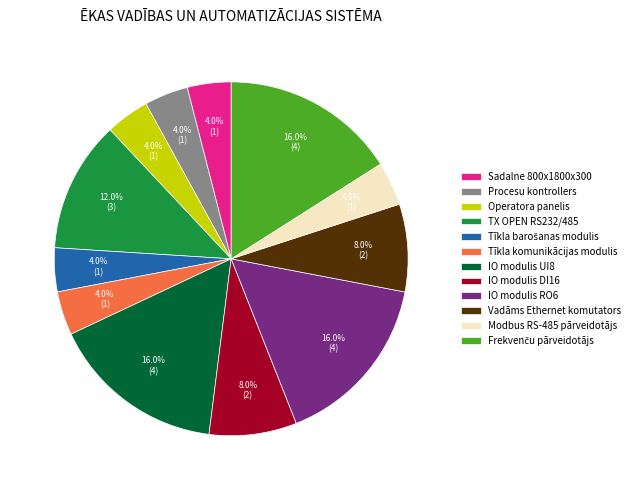

Between IO modulis UI8 and Tīkla komunikācijas modulis, which is larger?

IO modulis UI8